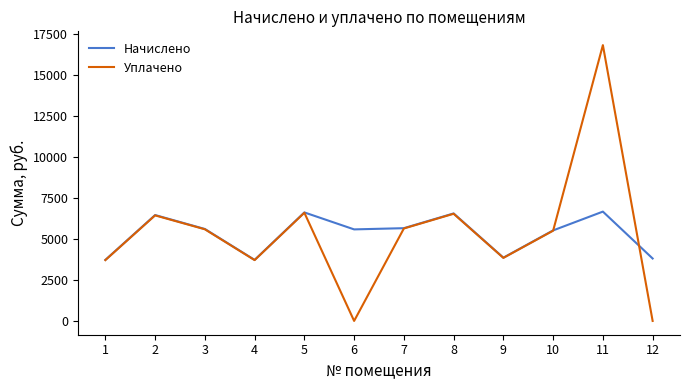

Is it true that Уплачено equals 5010.4 at 9?

False